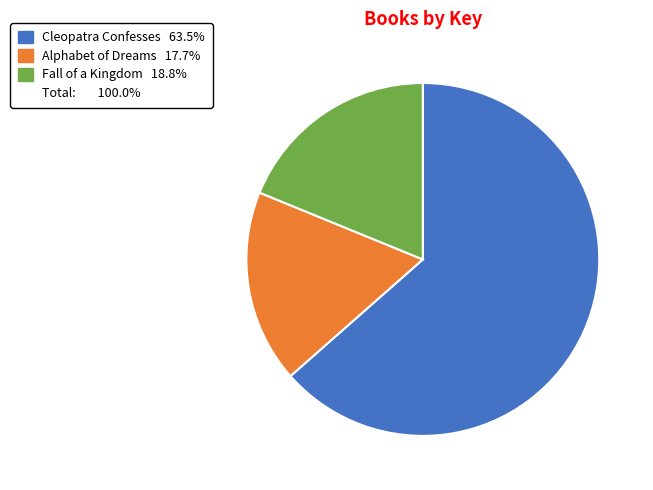

Does any single category account for the majority?

Yes